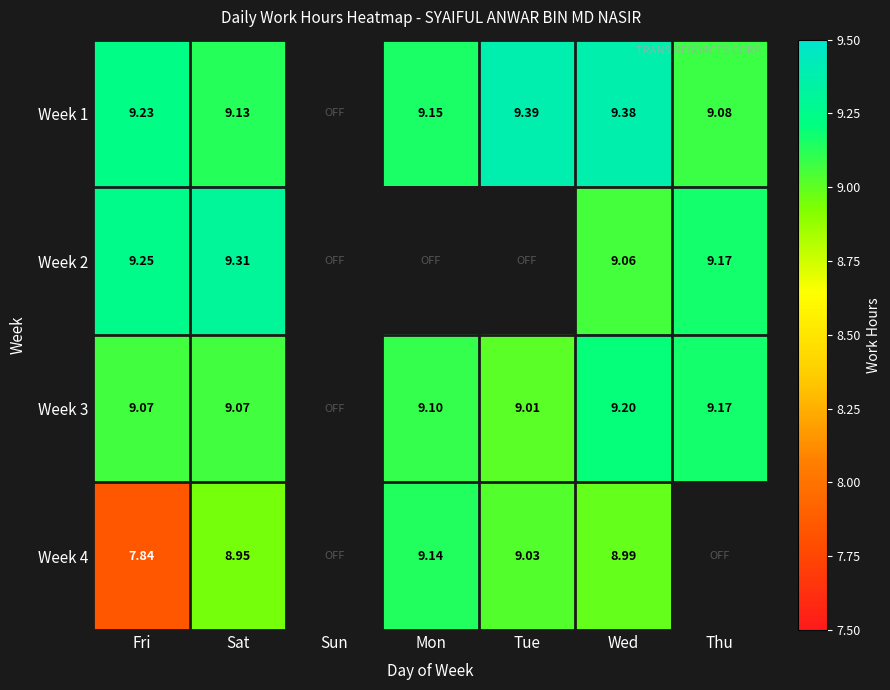

What is the difference between the maximum and minimum values in the Week 1 series?

0.3